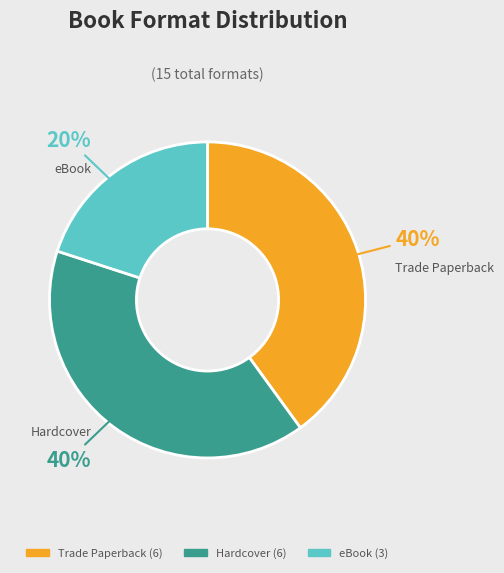

To the nearest percent, what is the difference between the largest and smallest slice percentages?

20%